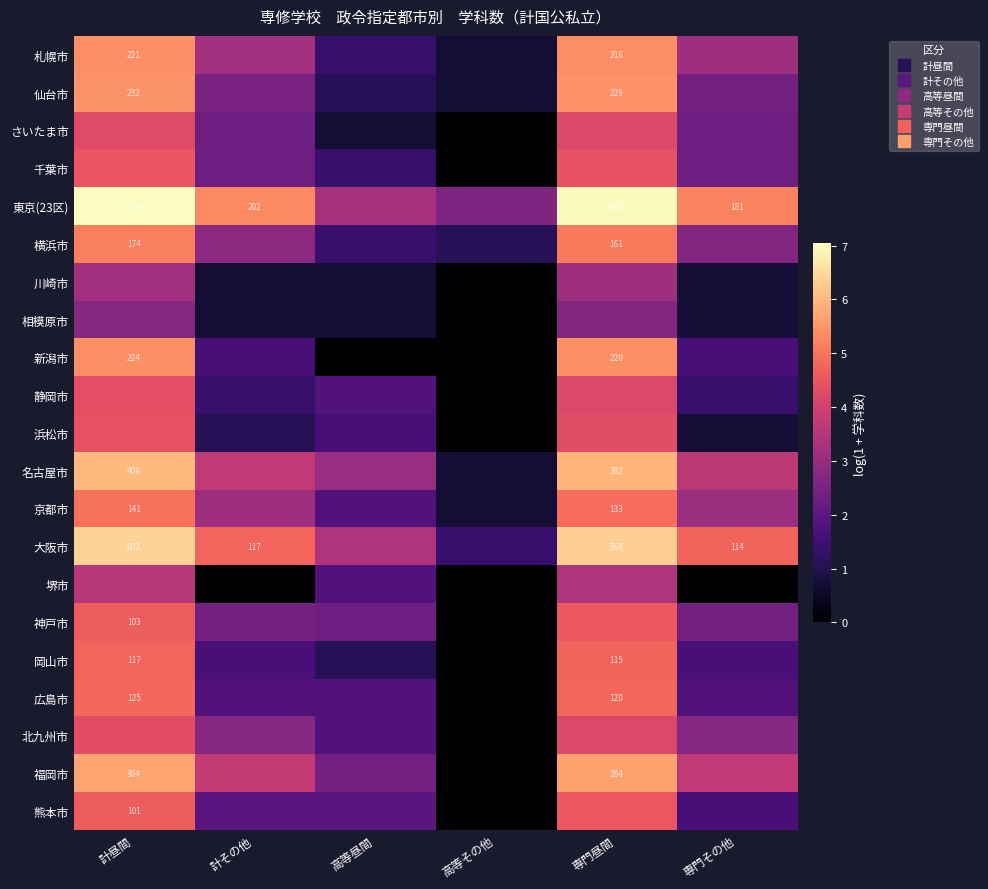

Is it true that 相模原市 equals 1.1 at 計その他?

False